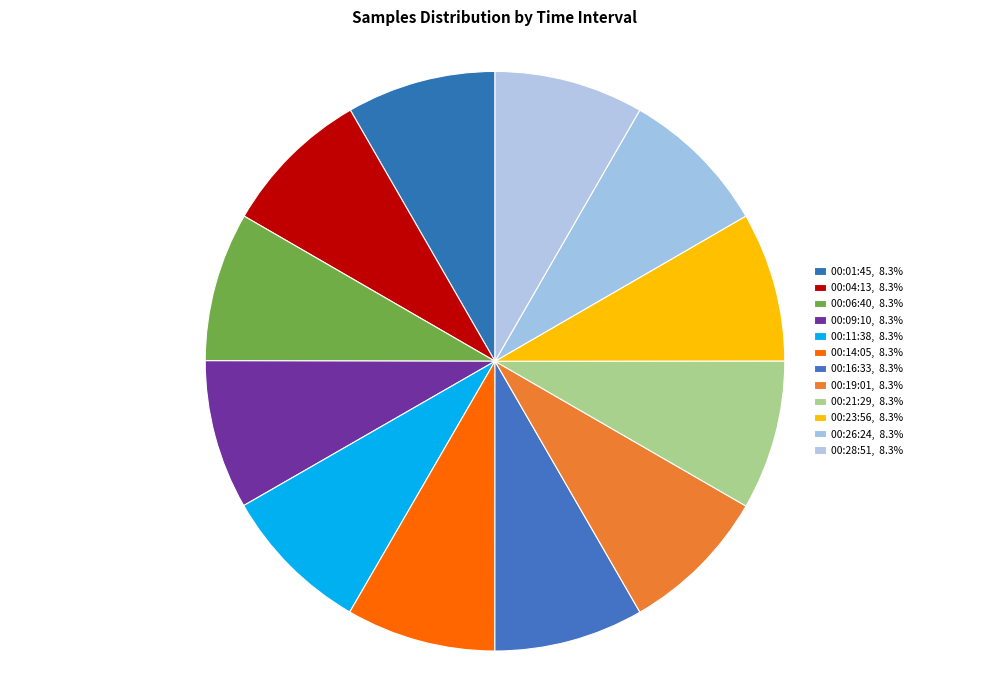

Count the number of slices in the pie.

12